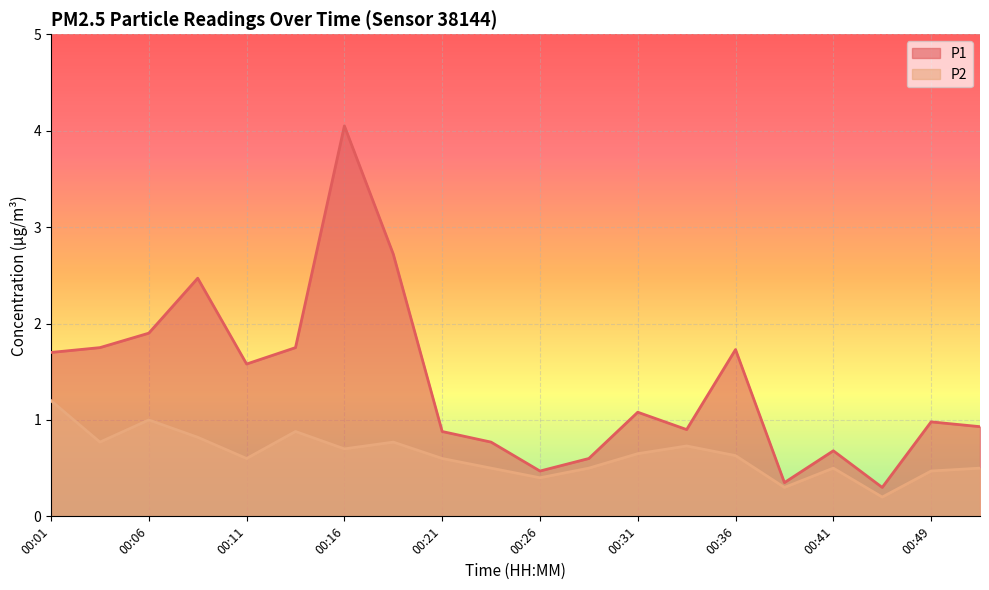

True or false: P2 and P1 intersect in this chart.

False